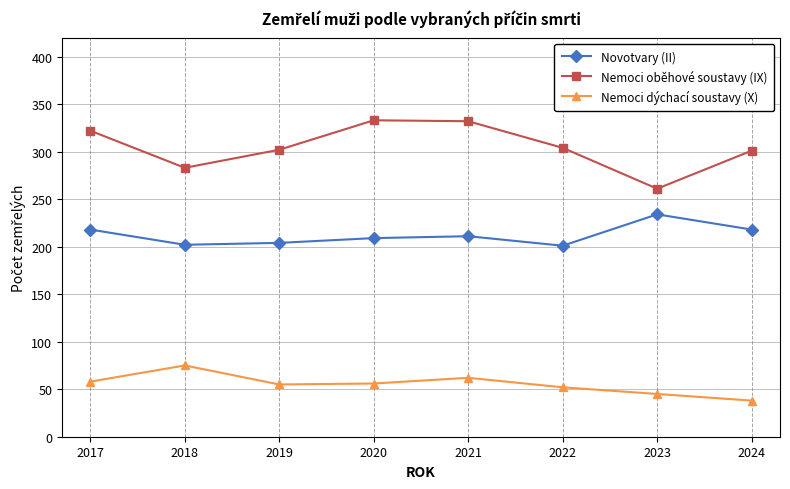

What is the total value across all series at 2018?

560